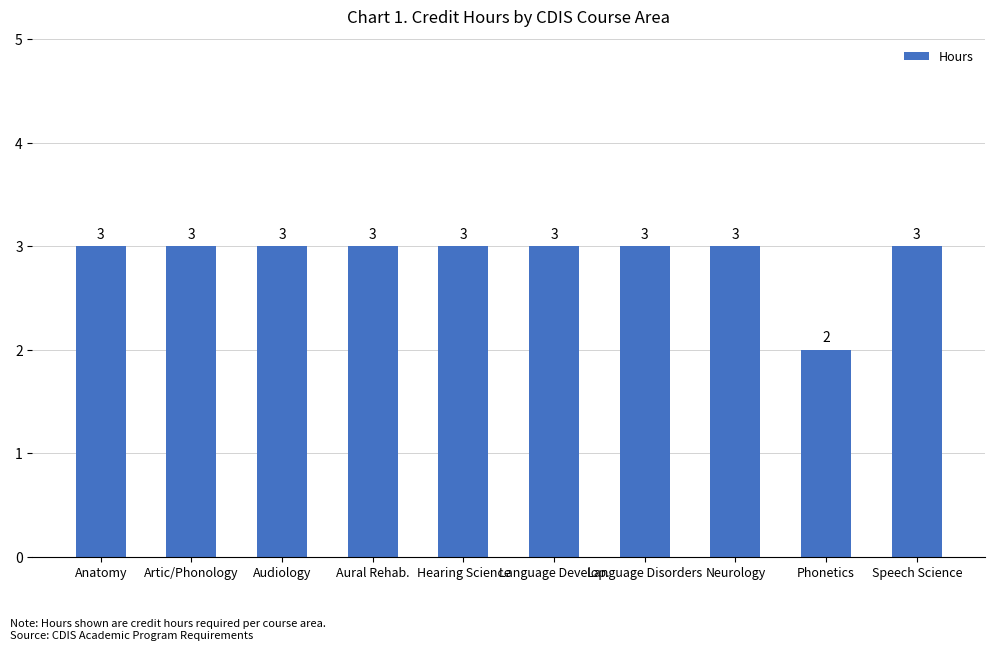

Reading left to right, transcribe all the data shown in this chart.

3	3	3	3	3	3	3	3	2	3